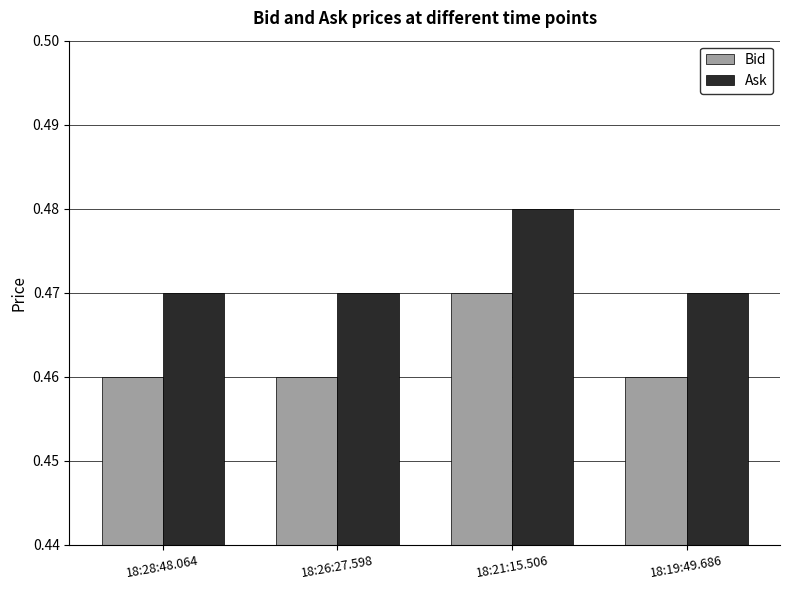

True or false: Bid has a value of 0.2 at 18:19:49.686.

False